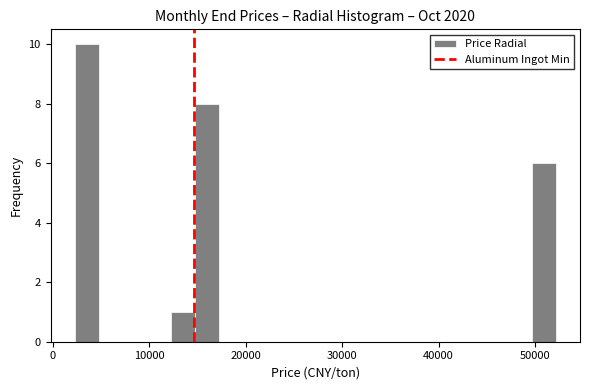

Around what value on the x-axis is the tallest bar? Give the approximate position of its centre, as read against the axis.

3000